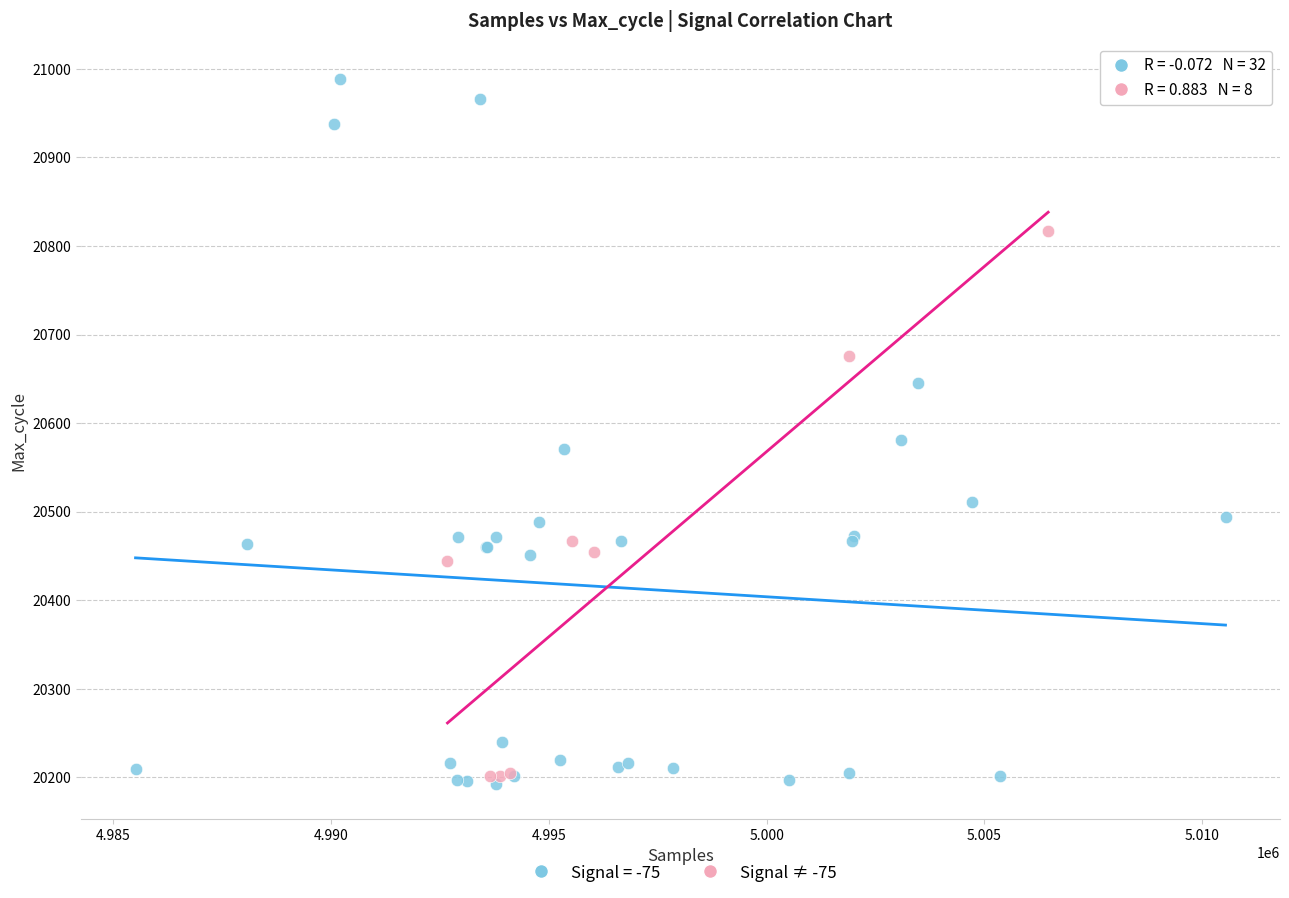

Which series has the widest spread of Y values?

Signal = -75